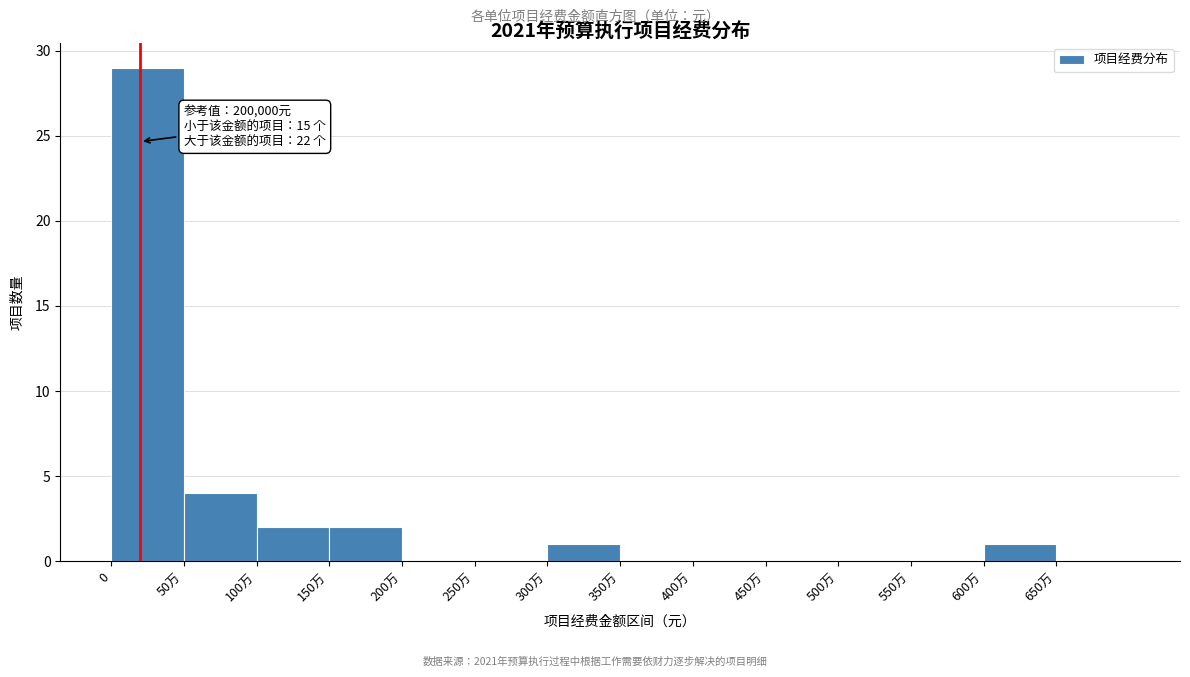

Reading left to right, list all the values displayed in this chart.

0=29	50万=4	100万=2	150万=2	200万=0	250万=0	300万=1	350万=0	400万=0	450万=0	500万=0	550万=0	600万=1	650万=0